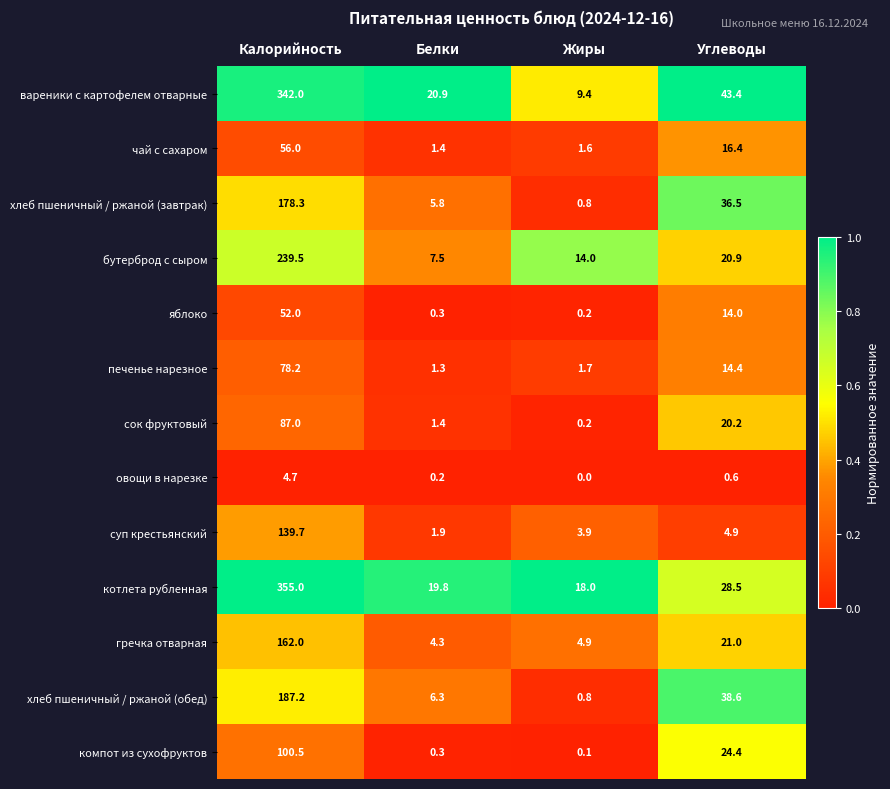

Which category has the highest value across all series?

Калорийность